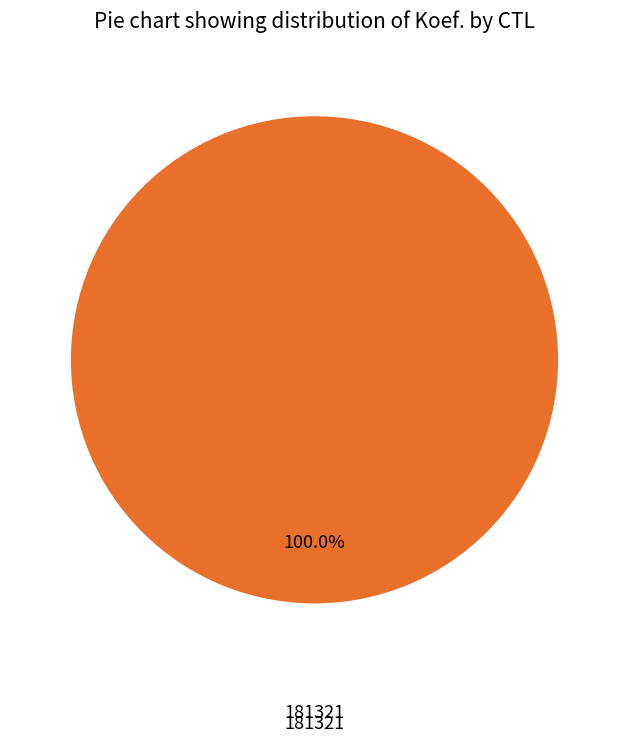

What is the majority slice?

181321